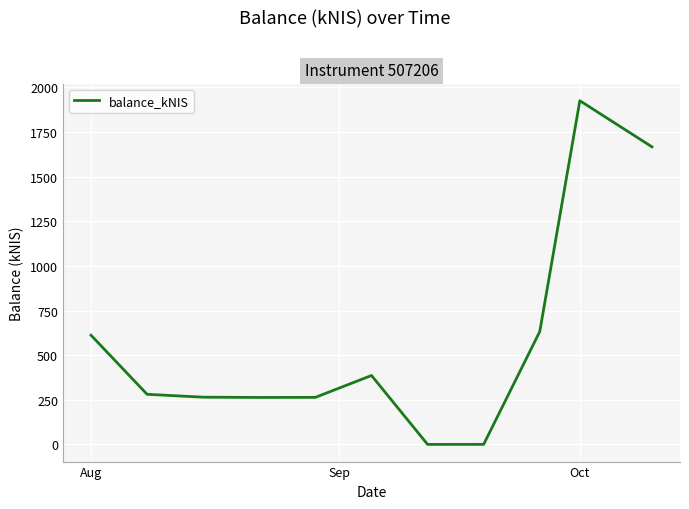

What is the greatest value displayed?

1925.8